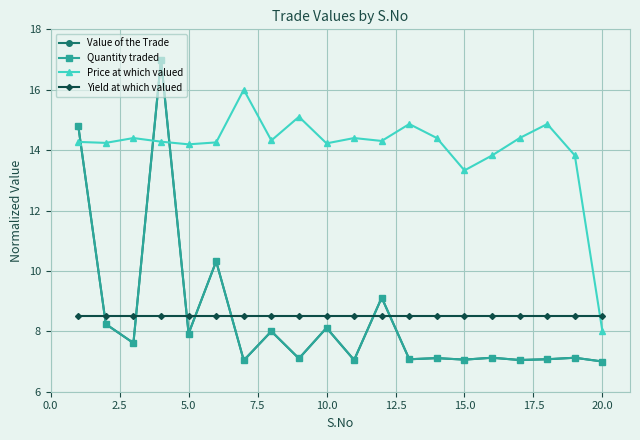

What is the greatest value displayed?

17.0